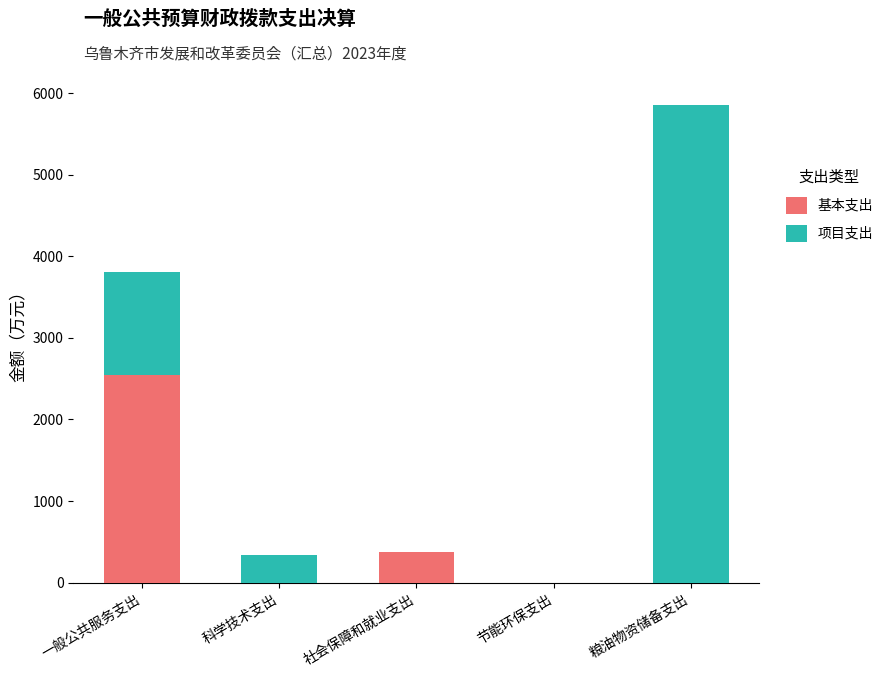

What is the sum of all 基本支出 values?

2928.8